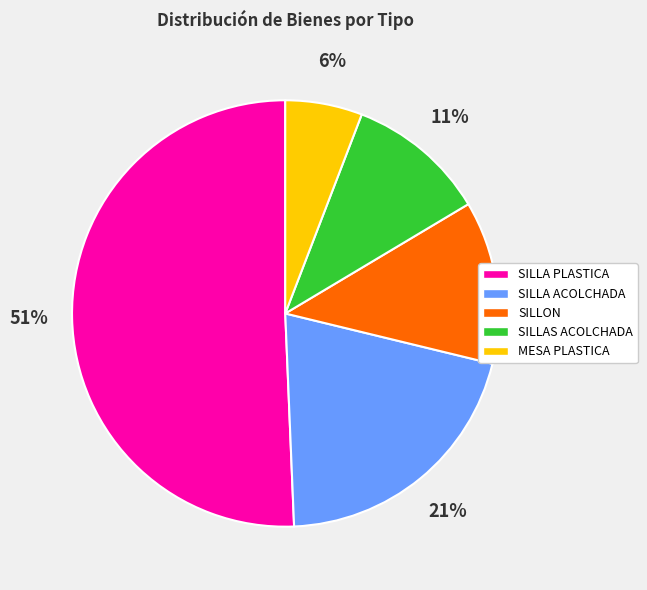

Count the number of slices in the pie.

5